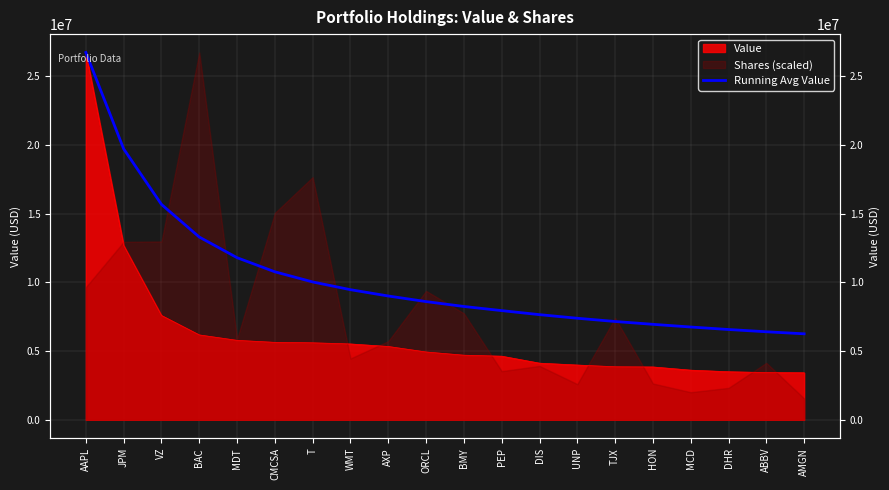

What is the greatest value displayed?

26711000.0